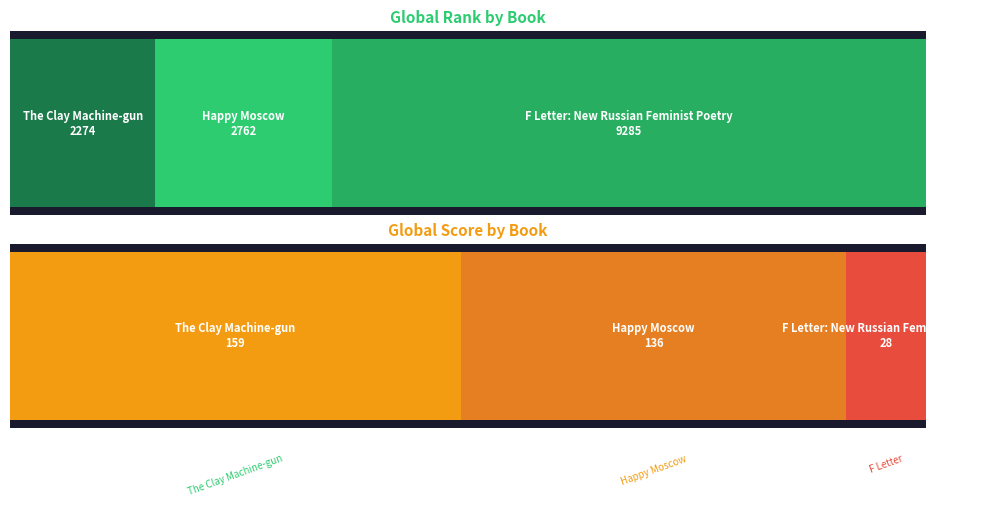

Which series changed the most between Happy Moscow and F Letter: New Russian Feminist Poetry?

Global Rank